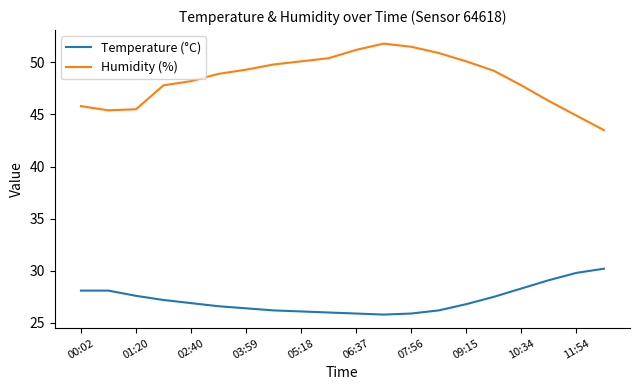

List the series in order of their overall mean, lowest first.

Temperature (°C), Humidity (%)